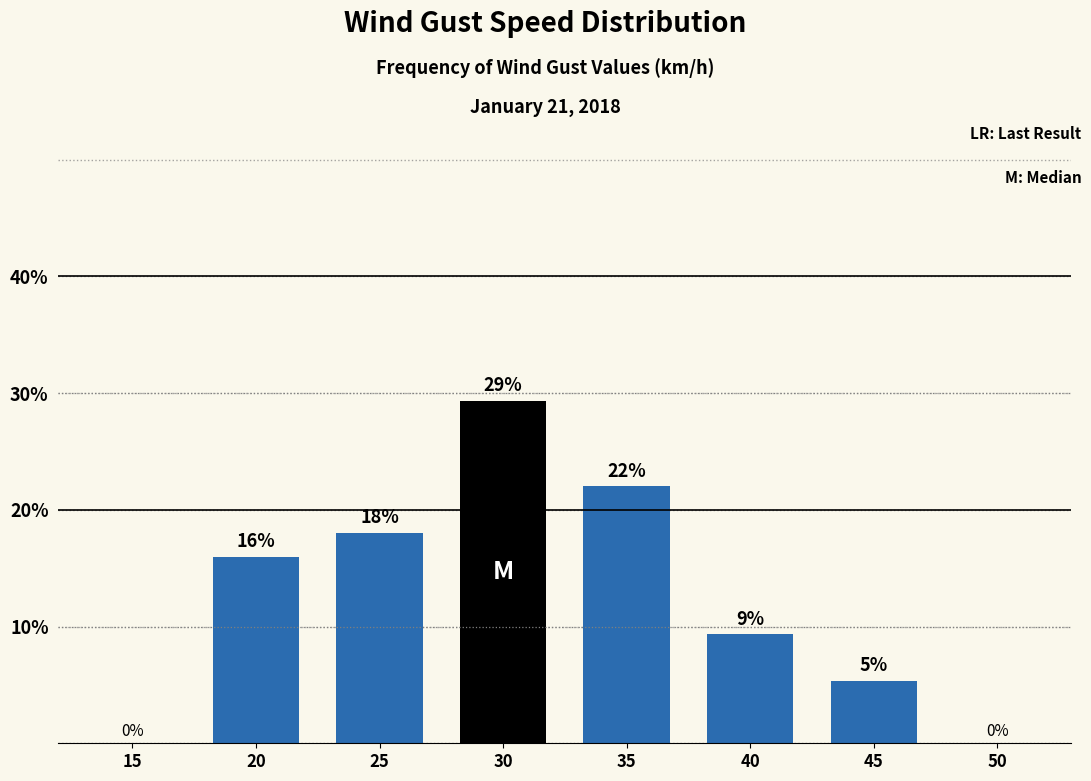

True or false: the data shows 9.3 at 40.

True